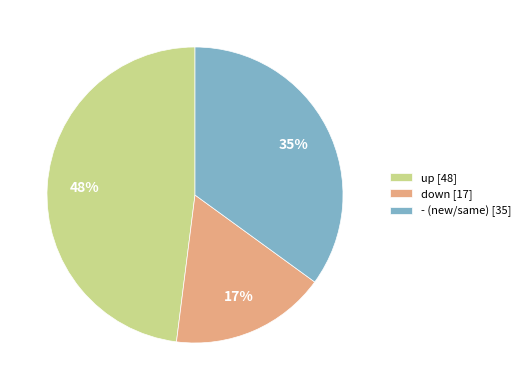

To the nearest percent, what is the average slice percentage?

33%